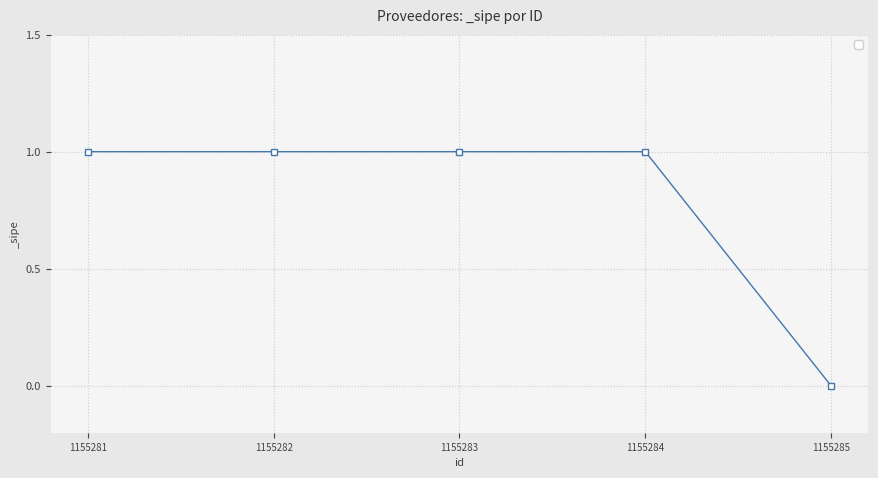

What is the value of the 3rd point from the left?

1